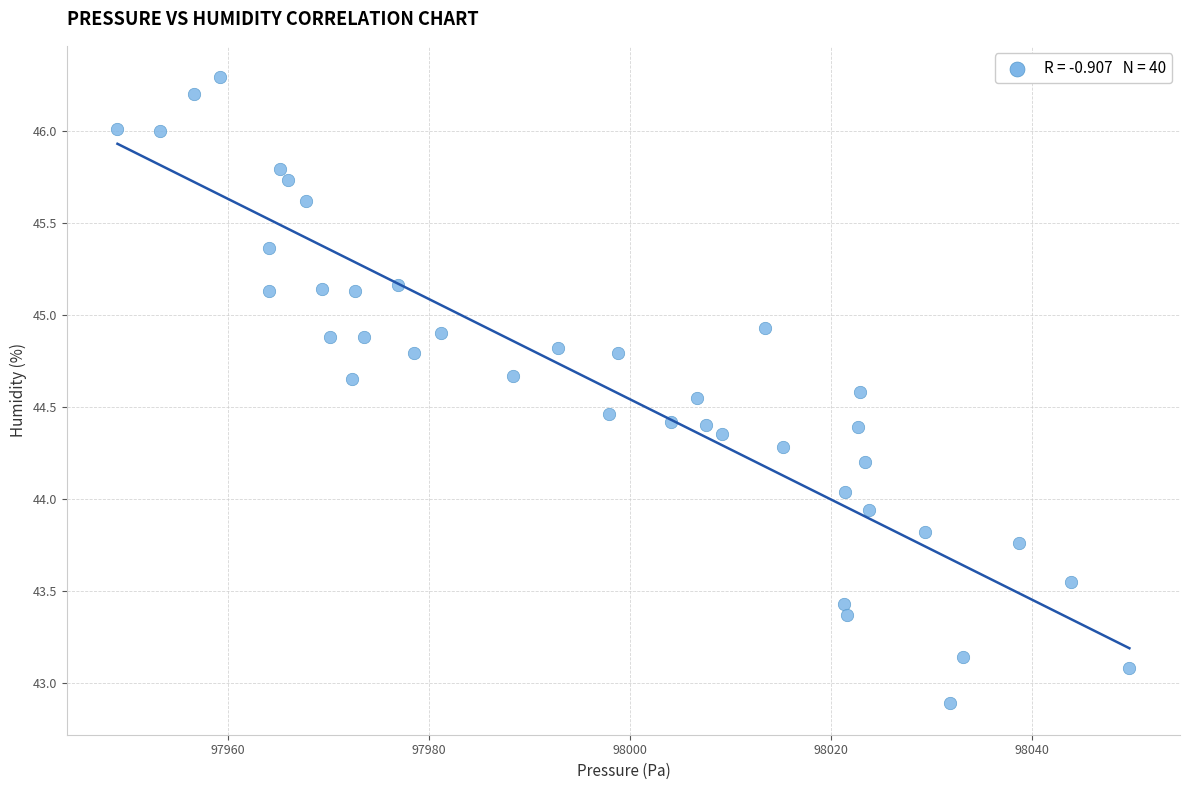

What is the range of Y values (max minus min)?

3.4